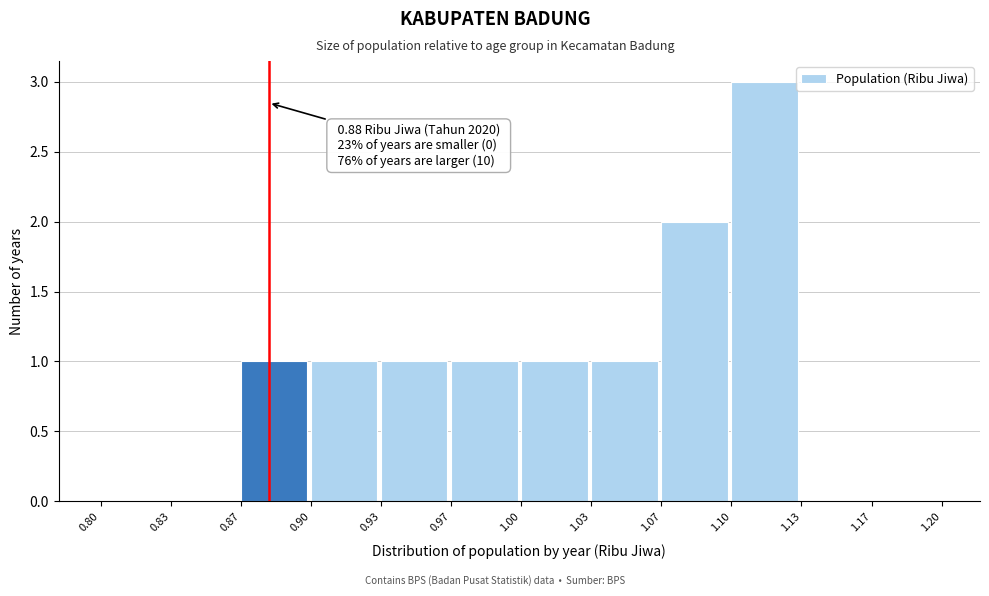

Over which range of the x-axis is the bar tallest?

1.10 to 1.13